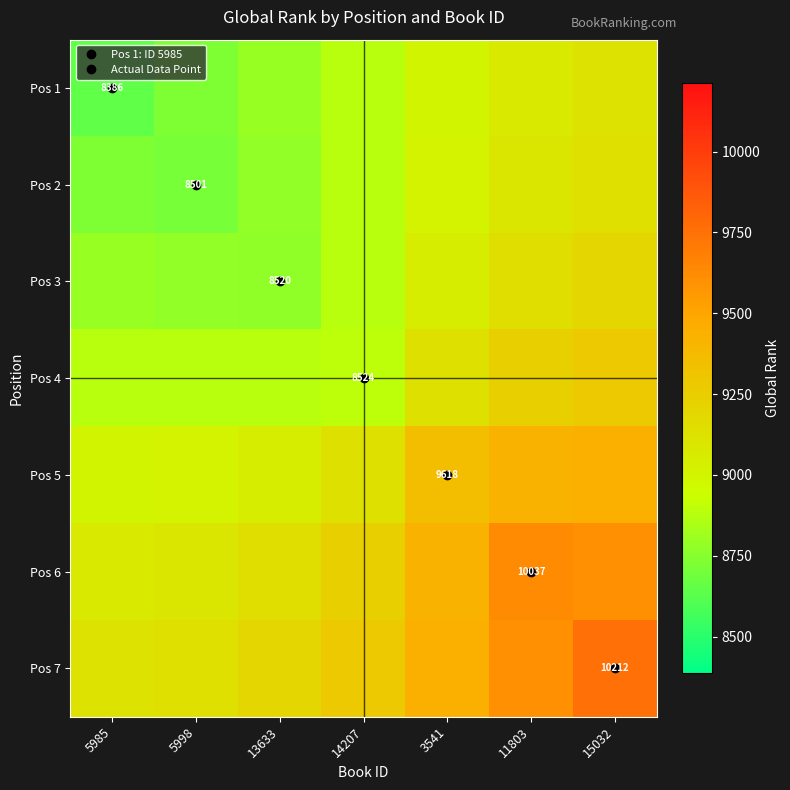

What is the difference between the highest and lowest values at 15032?

636.5